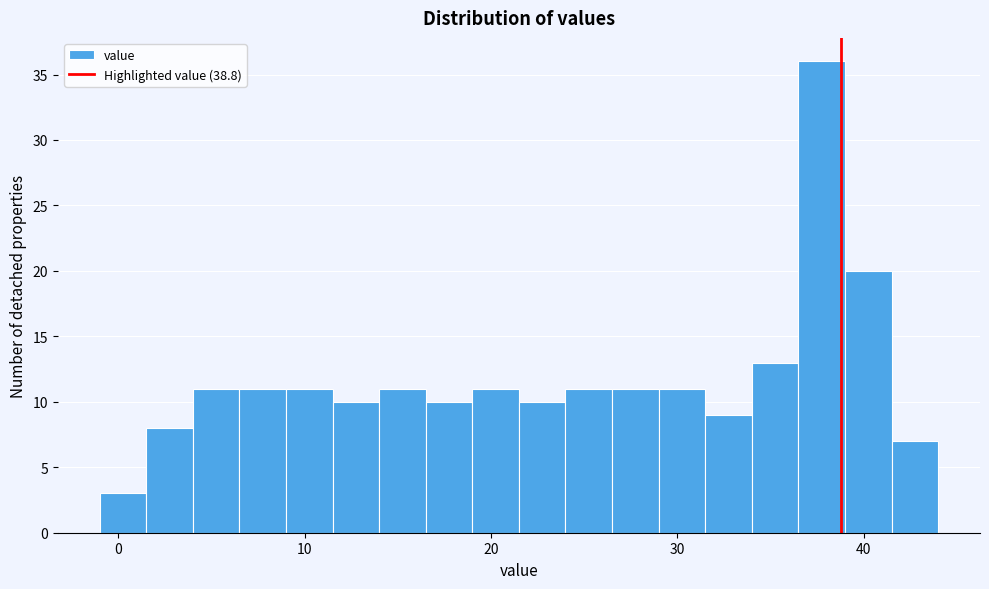

Read against the x-axis, roughly where is the centre of the tallest bar?

38